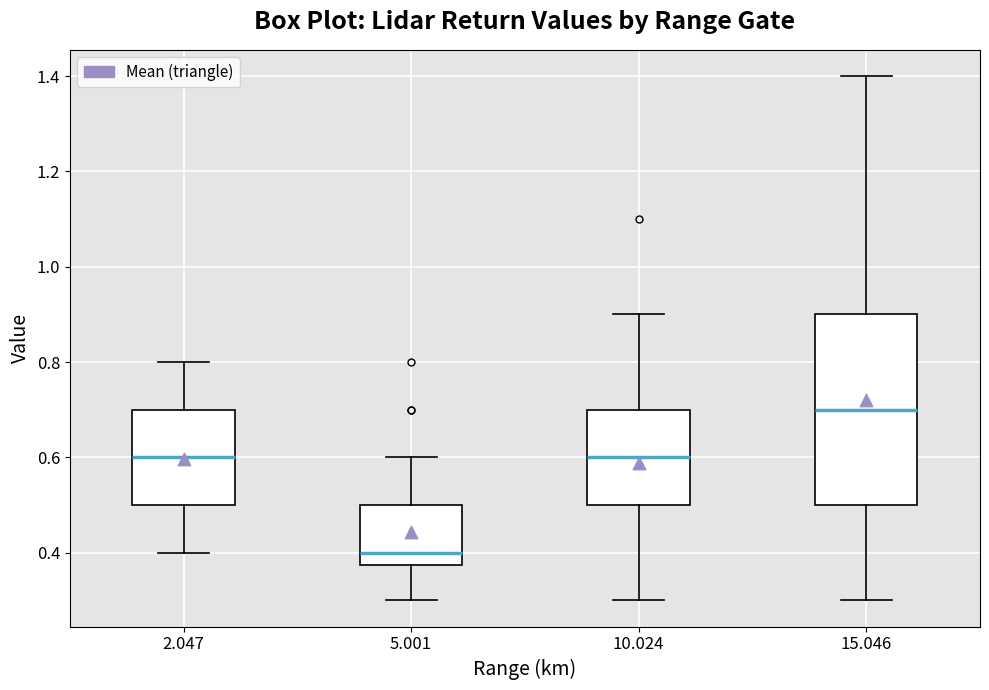

Comparing the boxes themselves (not the whiskers), which one is the tallest?

15.046